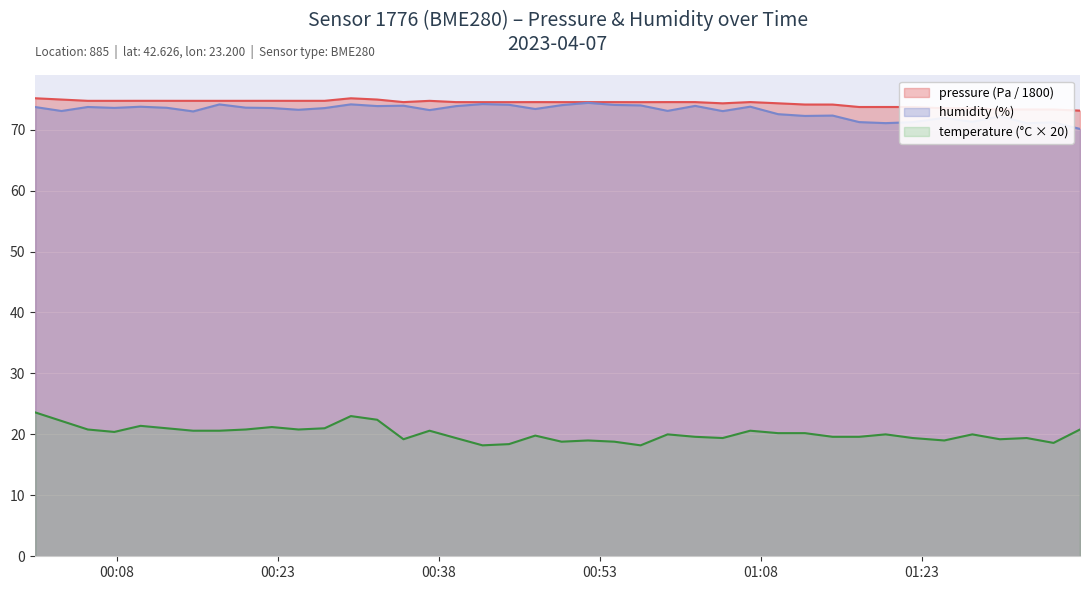

Reading left to right, list all the values displayed in this chart.

pressure: 00:00=75.1	00:02=74.9	00:05=74.7	00:07=74.7	00:10=74.7	00:12=74.7	00:15=74.7	00:17=74.7	00:19=74.7	00:22=74.7	00:24=74.7	00:27=74.7	00:29=75.1	00:32=74.9	00:34=74.5	00:37=74.7	00:39=74.5	00:42=74.5	00:44=74.5	00:46=74.5	00:49=74.5	00:51=74.5	00:54=74.5	00:56=74.5	00:59=74.5	01:01=74.5	01:04=74.3	01:07=74.5	01:09=74.3	01:12=74.1	01:14=74.1	01:17=73.7	01:19=73.7	01:22=73.7	01:25=73.5	01:27=73.5	01:30=73.3	01:32=73.3	01:35=73.3	01:37=73.1
humidity: 00:00=73.7	00:02=73.0	00:05=73.7	00:07=73.6	00:10=73.8	00:12=73.6	00:15=73.0	00:17=74.1	00:19=73.6	00:22=73.5	00:24=73.2	00:27=73.5	00:29=74.1	00:32=73.9	00:34=73.9	00:37=73.2	00:39=73.8	00:42=74.2	00:44=74.1	00:46=73.4	00:49=74.0	00:51=74.4	00:54=74.0	00:56=74.0	00:59=73.1	01:01=73.9	01:04=73.0	01:07=73.8	01:09=72.5	01:12=72.2	01:14=72.3	01:17=71.2	01:19=71.1	01:22=71.2	01:25=71.9	01:27=71.3	01:30=72.2	01:32=71.0	01:35=71.2	01:37=70.1
temperature: 00:00=23.6	00:02=22.2	00:05=20.8	00:07=20.4	00:10=21.4	00:12=21.0	00:15=20.6	00:17=20.6	00:19=20.8	00:22=21.2	00:24=20.8	00:27=21.0	00:29=23.0	00:32=22.4	00:34=19.2	00:37=20.6	00:39=19.4	00:42=18.2	00:44=18.4	00:46=19.8	00:49=18.8	00:51=19.0	00:54=18.8	00:56=18.2	00:59=20.0	01:01=19.6	01:04=19.4	01:07=20.6	01:09=20.2	01:12=20.2	01:14=19.6	01:17=19.6	01:19=20.0	01:22=19.4	01:25=19.0	01:27=20.0	01:30=19.2	01:32=19.4	01:35=18.6	01:37=20.8